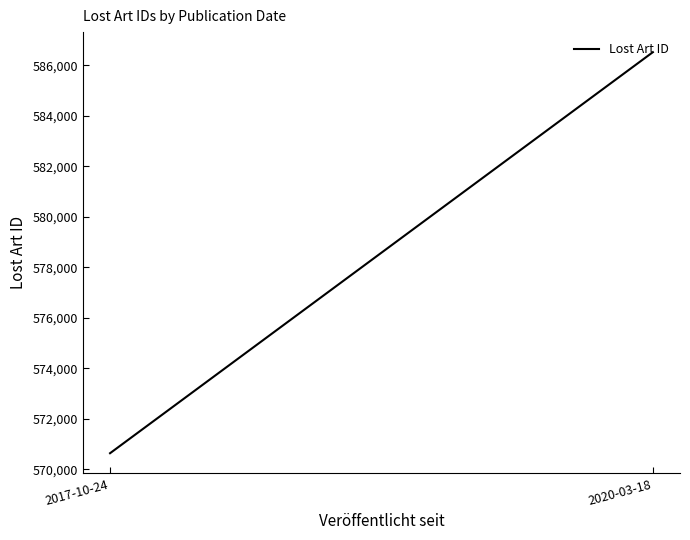

Read the value at 2020-03-18, to the nearest 50.

586500